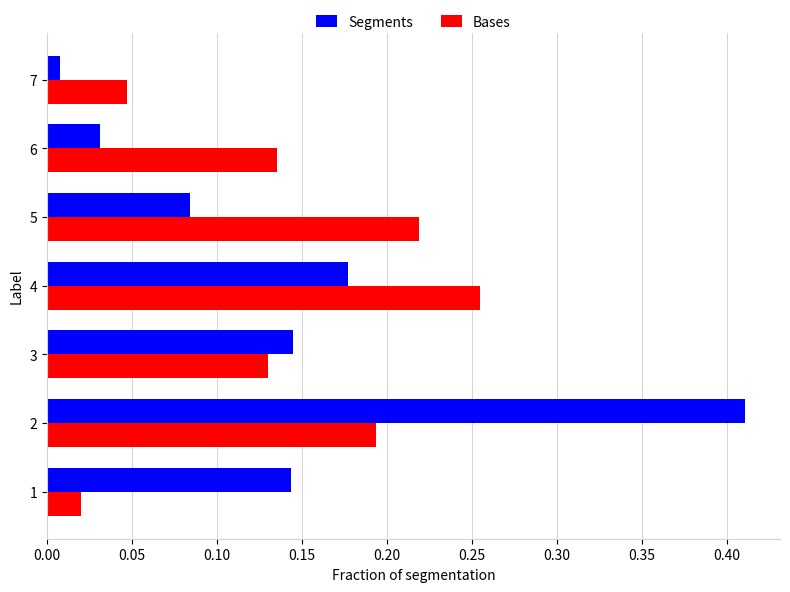

Which category has the lowest value across all series?

7